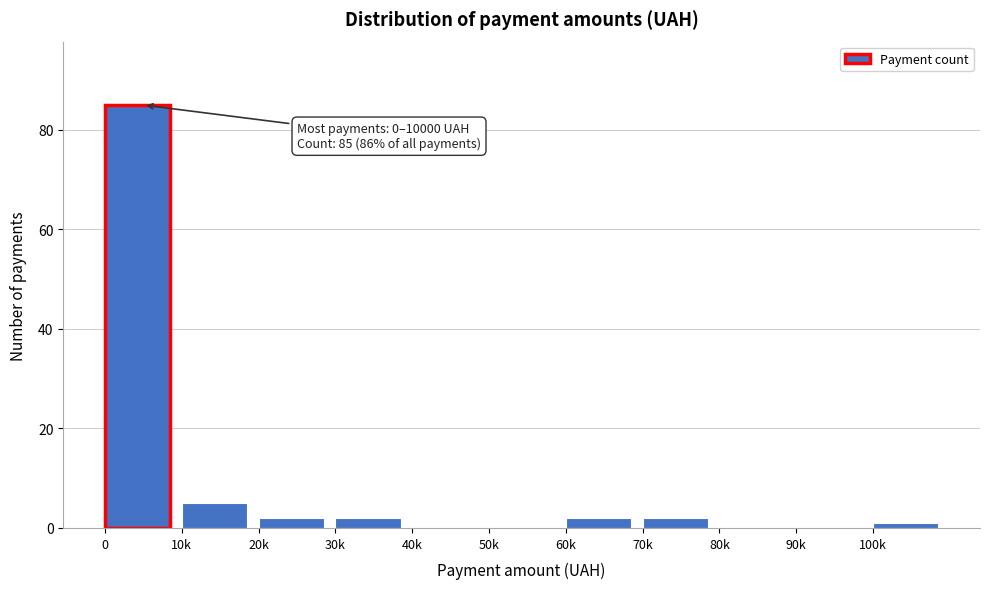

Reading left to right, list all the values displayed in this chart.

0=85	10k=5	20k=2	30k=2	40k=0	50k=0	60k=2	70k=2	80k=0	90k=0	100k=1